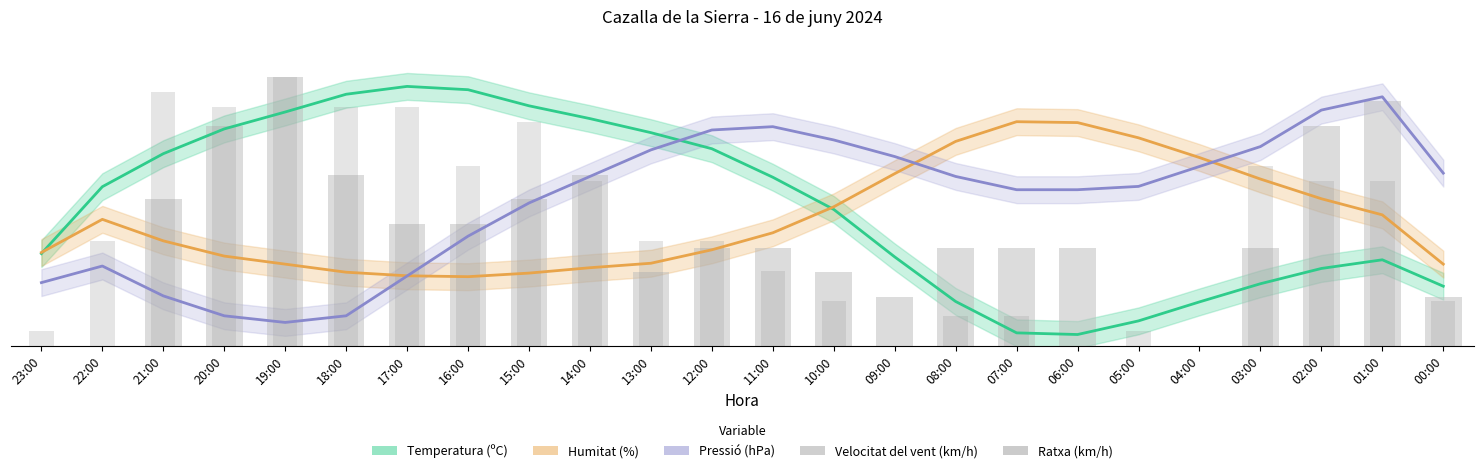

What is the sum of all Ratxa (km/h) values?

1072.2